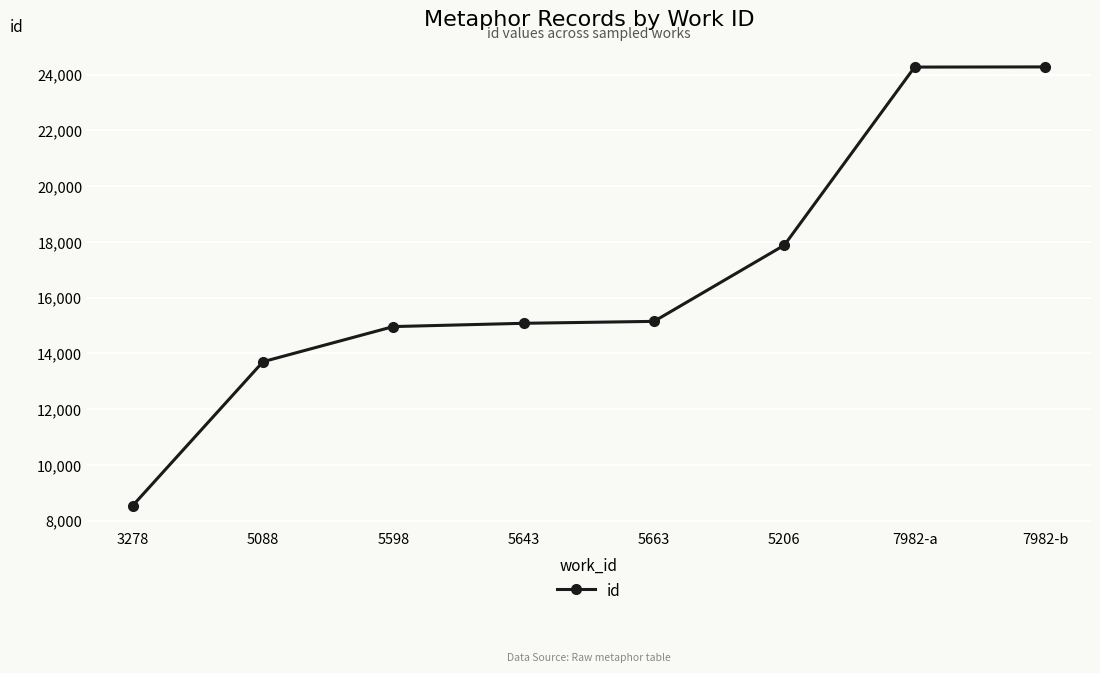

What is the change in value from 5643 to 7982-a?

+9194